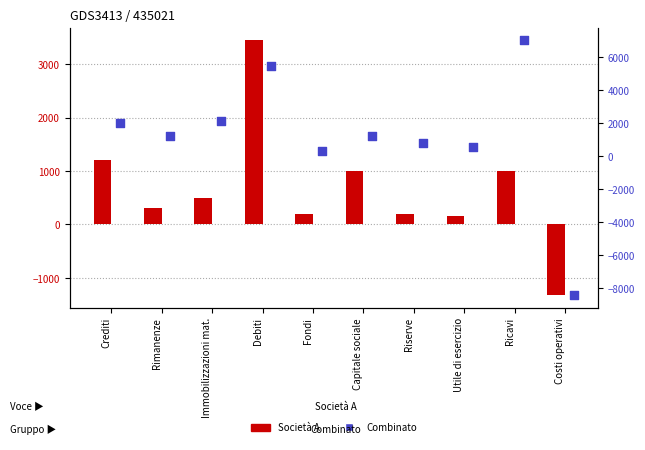

At which category is the sum across all series the highest?

Debiti